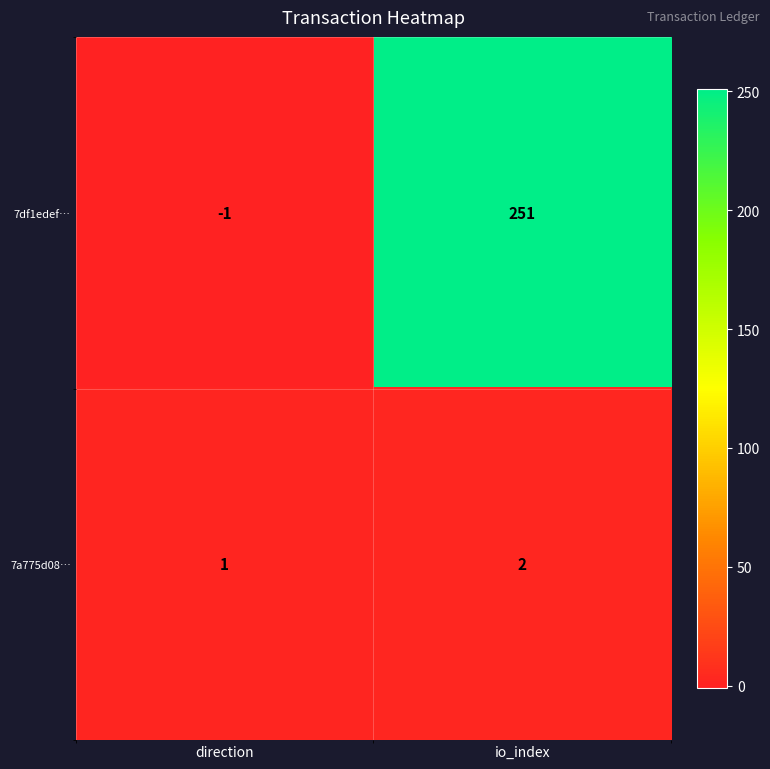

What is the sum of the 7a775d08… values at direction and io_index?

3